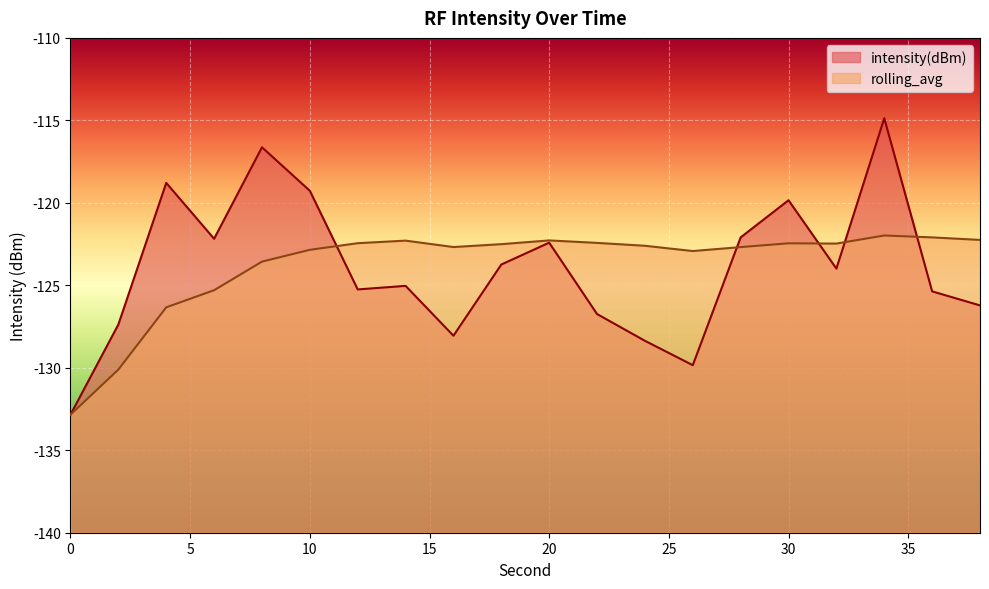

Which series has the widest spread of values?

intensity(dBm)